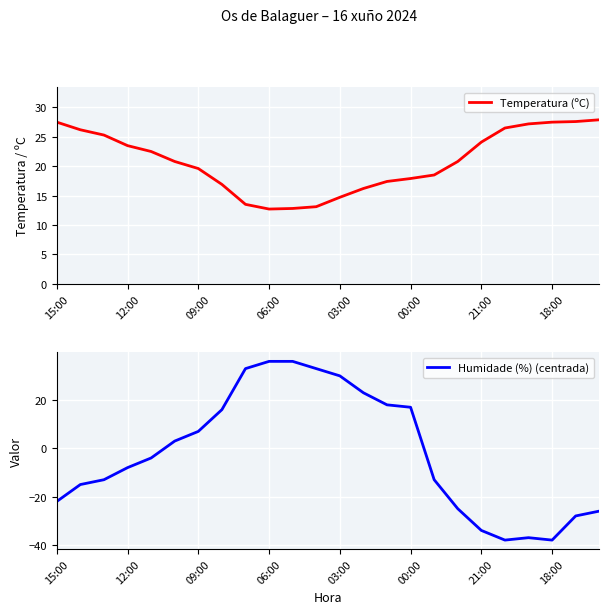

Is this an area chart (filled region under the line)?

No